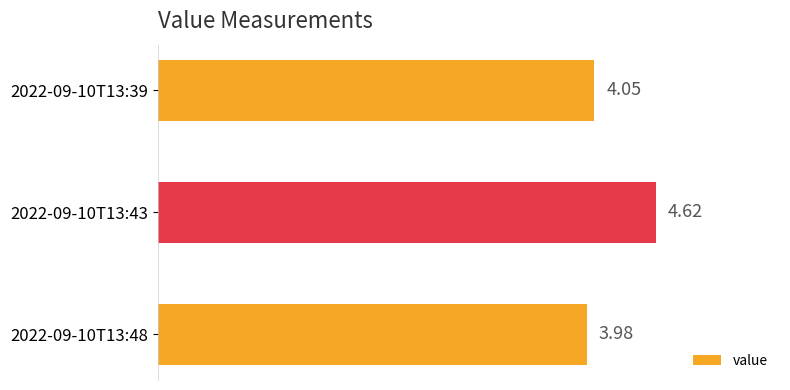

What is the sum of all values?

12.7